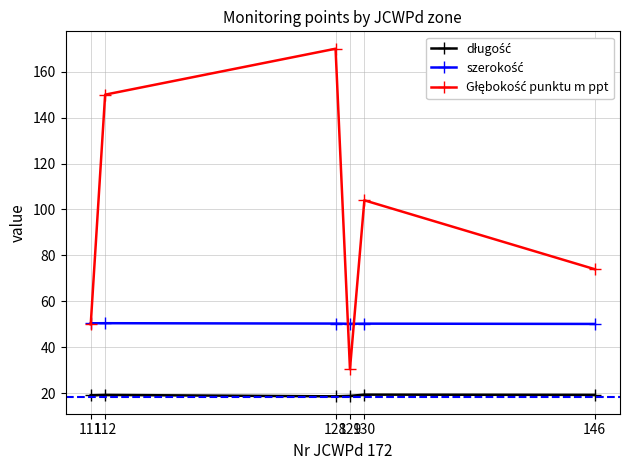

What is the greatest value displayed?

170.0